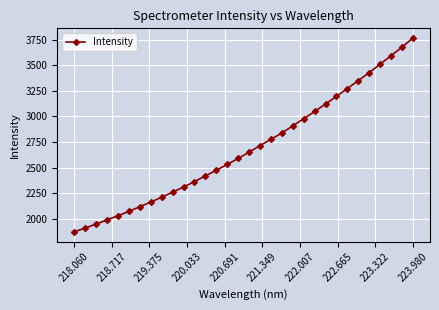

What is the smallest value displayed?

1873.5